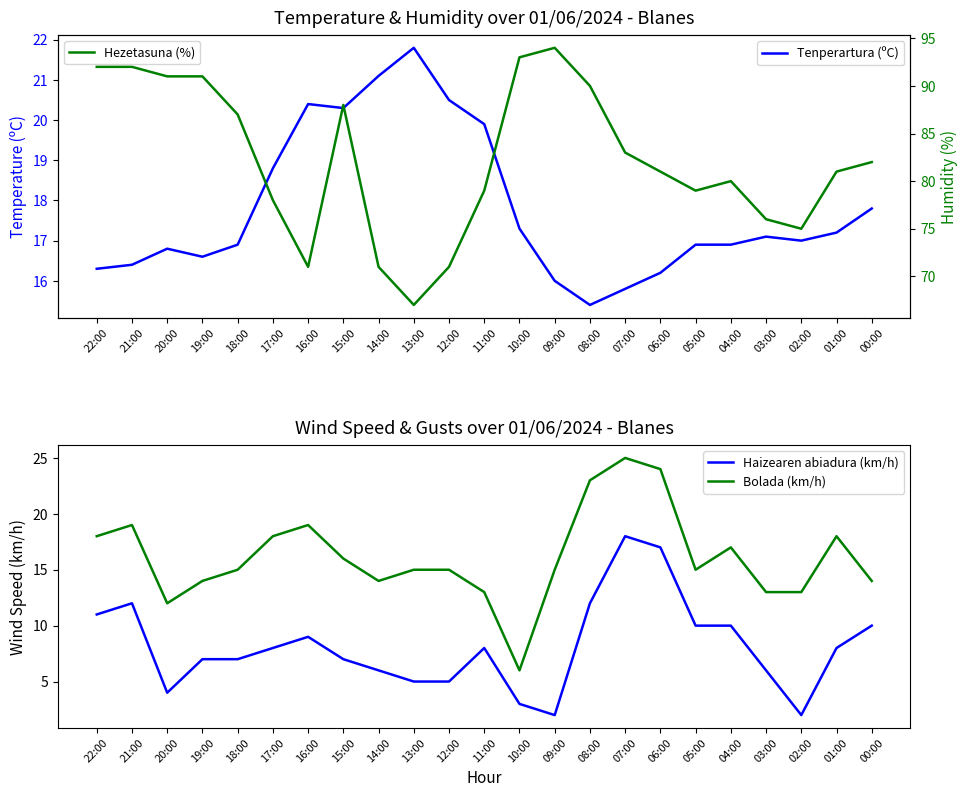

What is the value of the Bolada (km/h) point at the 19th from the left?

17.0